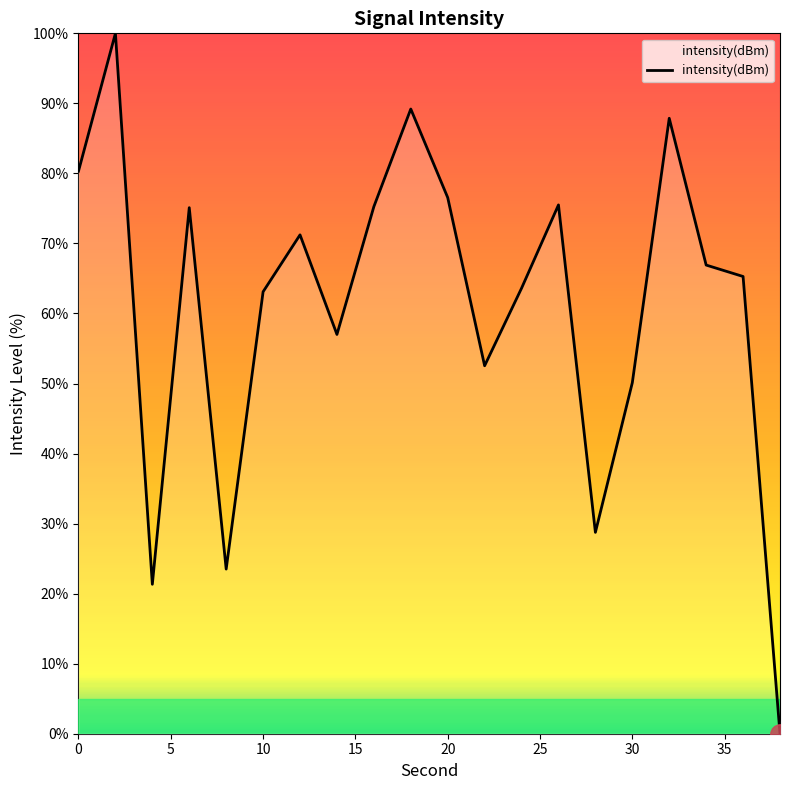

What is the difference between the maximum and minimum values?

100.0